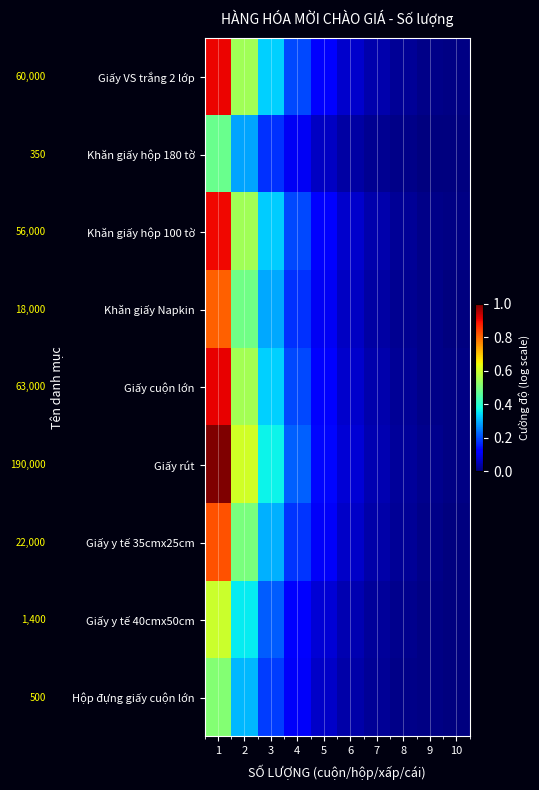

Which series has the largest total across all categories?

Giấy rút